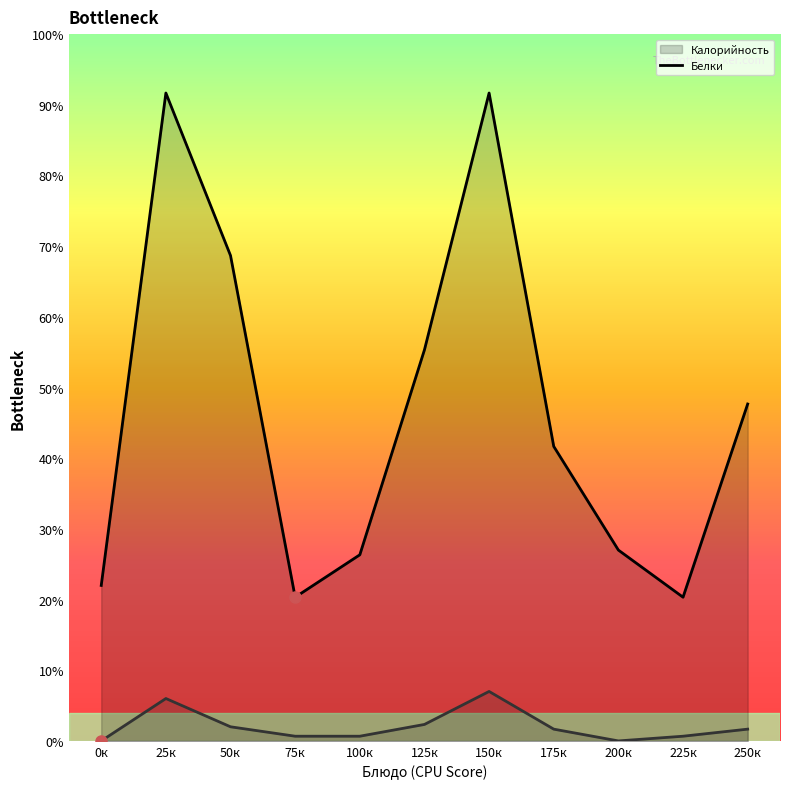

Rank the series by their maximum value, from lowest to highest.

Белки, Калорийность